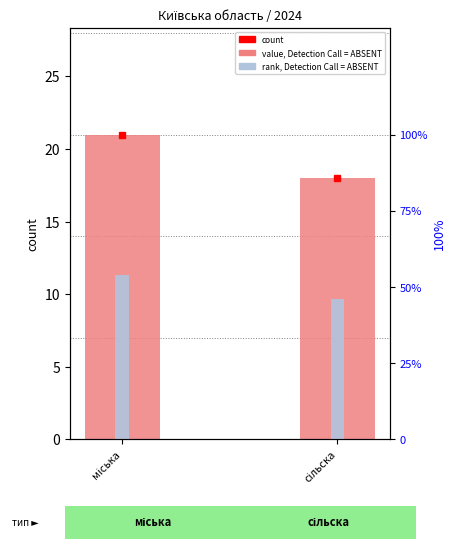

What position from the left is міська?

1